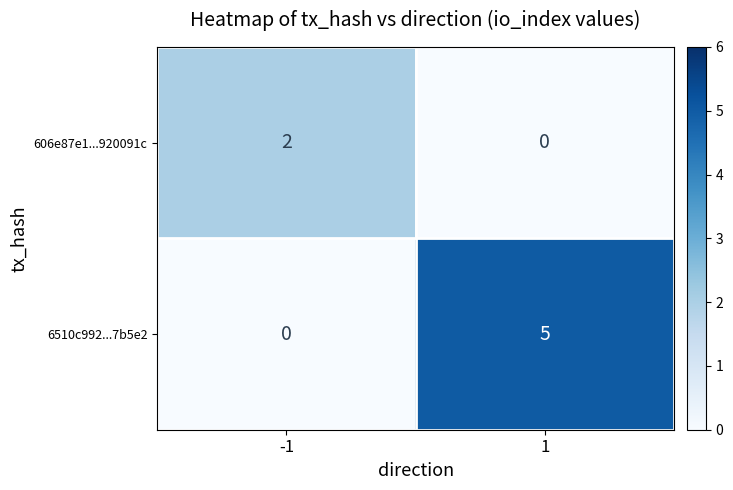

Reading left to right, list all the values displayed in this chart.

606e87e1...920091c: -1=2	1=0
6510c992...7b5e2: -1=0	1=5